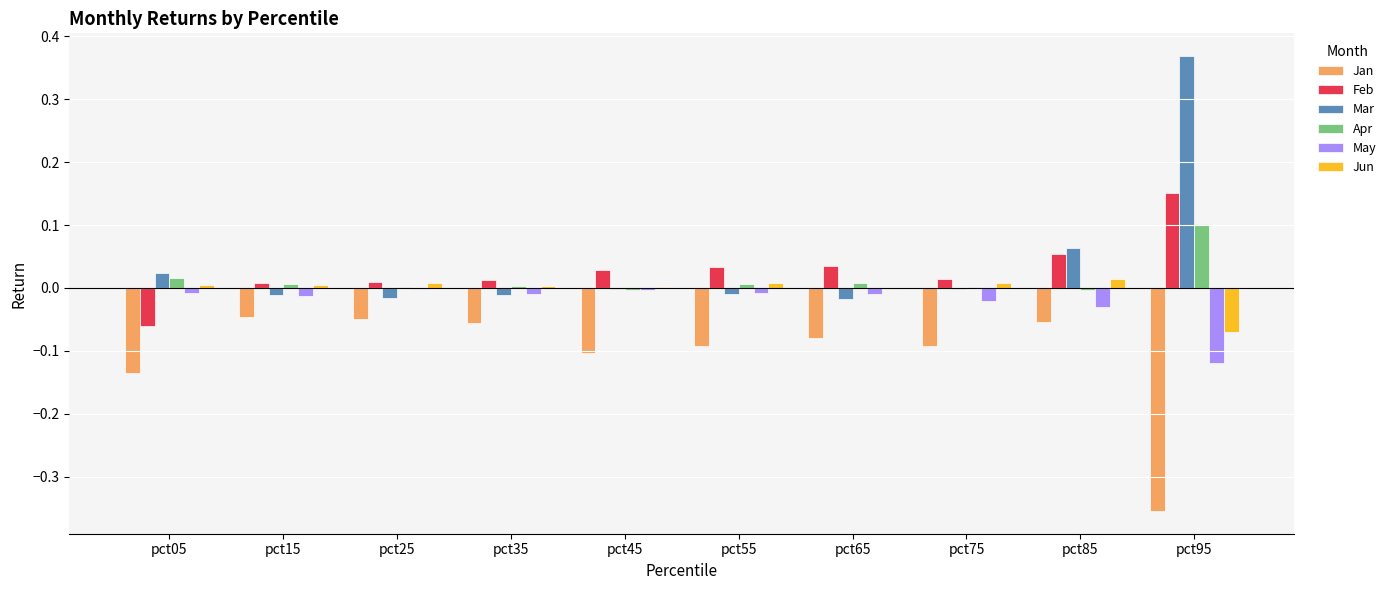

The Mar series shows -0.0 at pct15. True or false?

True